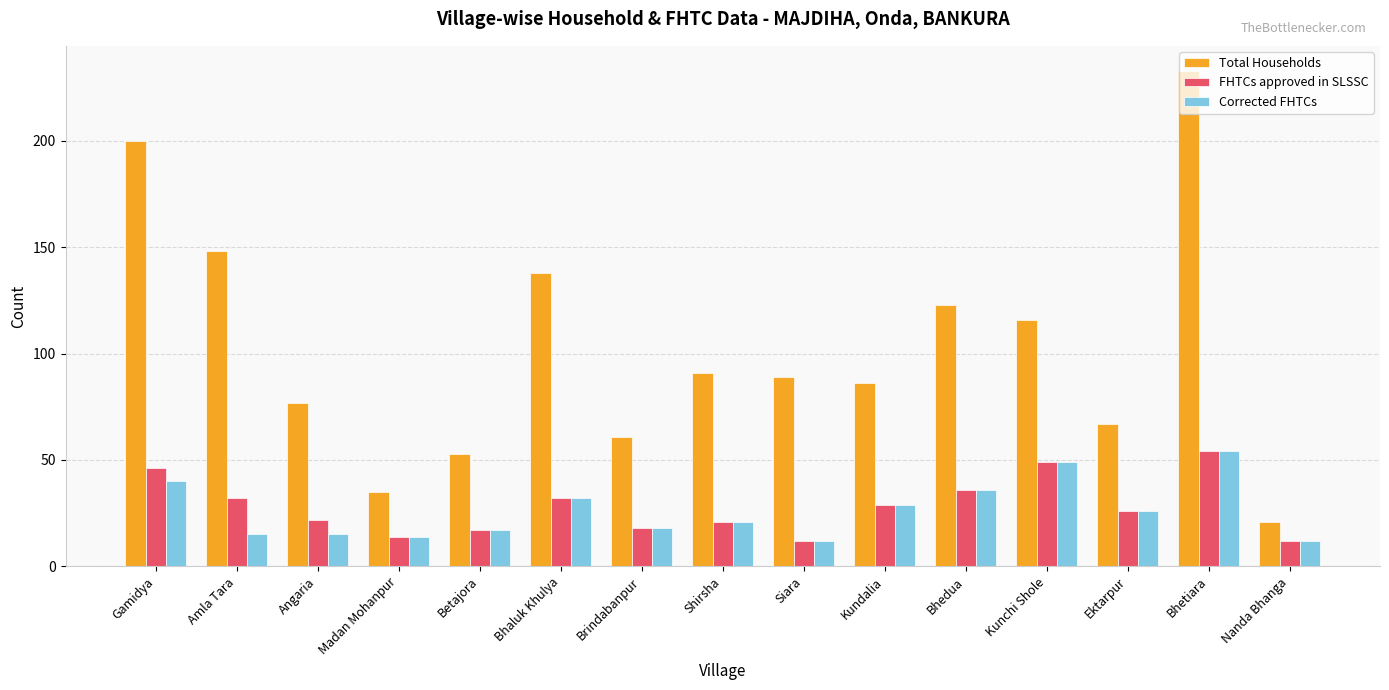

What is the value of the FHTCs approved in SLSSC bar at the 14th from the left?

54